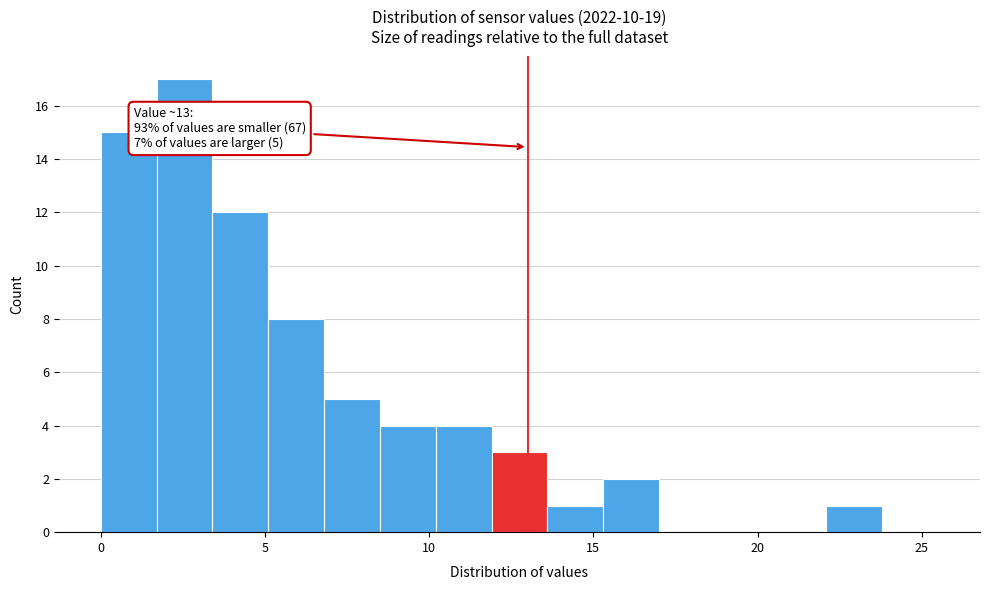

Read against the x-axis, roughly where is the centre of the tallest bar?

2.5